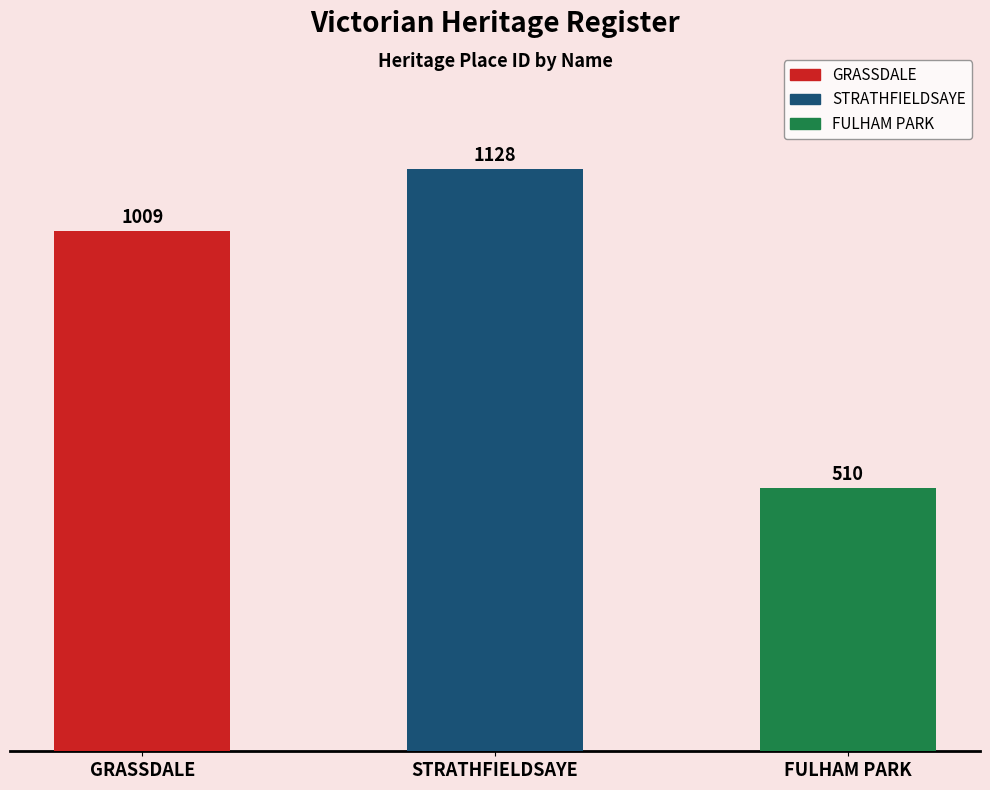

Rank the categories by value from highest to lowest.

STRATHFIELDSAYE, GRASSDALE, FULHAM PARK